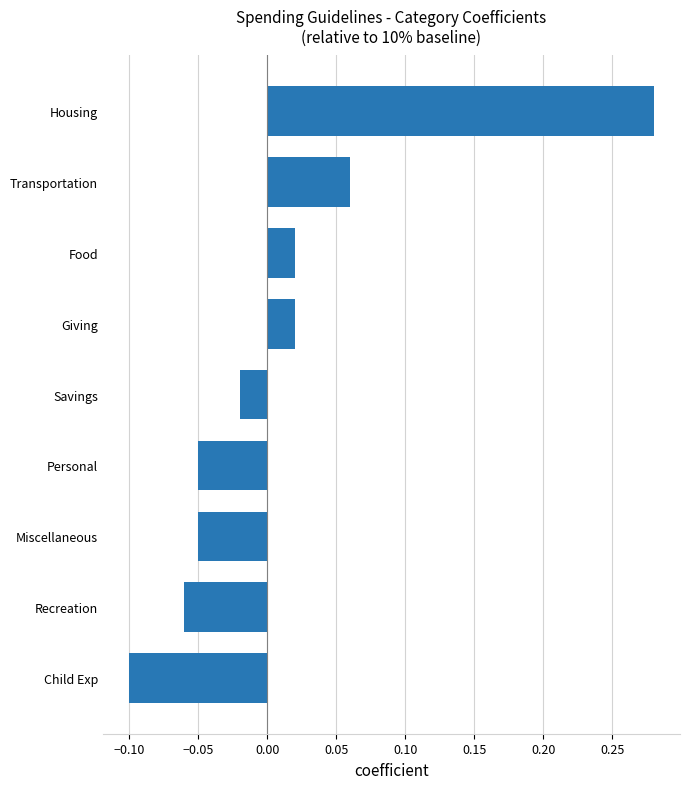

The value at Housing is 0.4. True or false?

False